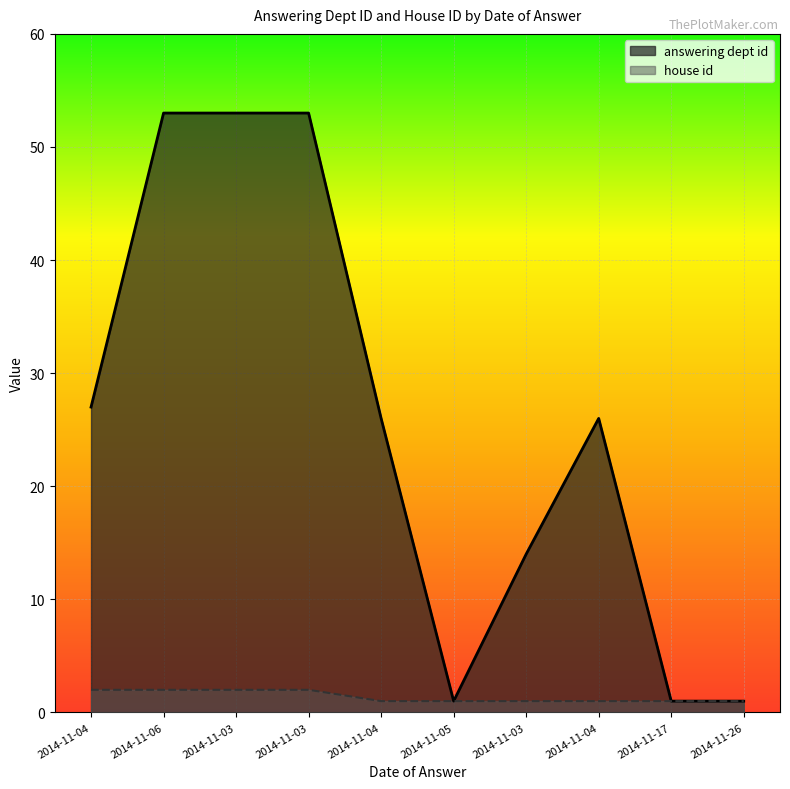

What are all the series names shown in the legend?

answering dept id, house id